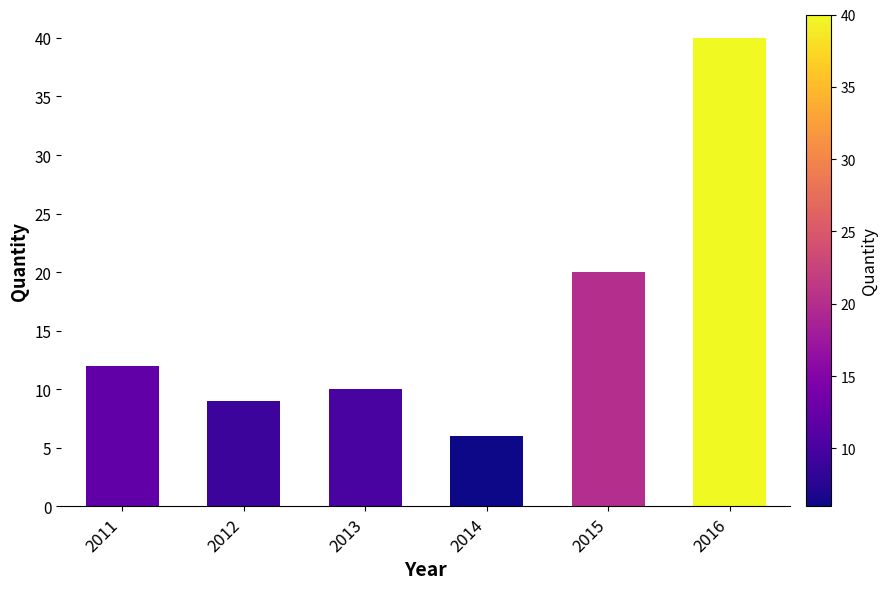

What is the minimum value shown in the chart?

6